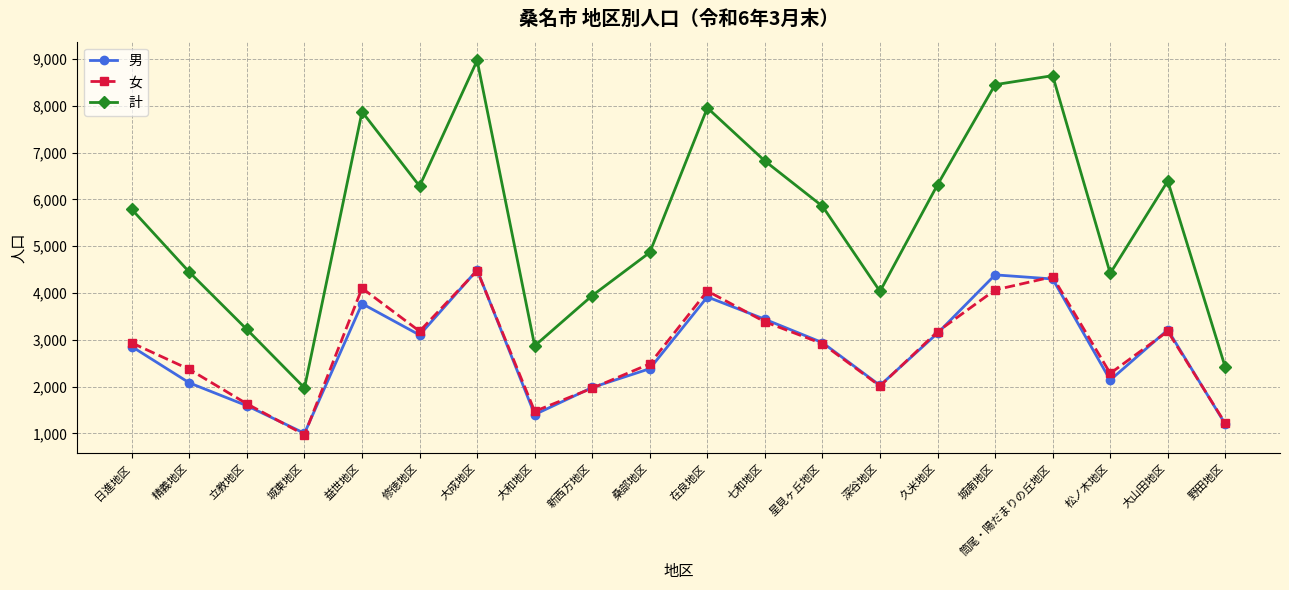

True or false: 女 has more than 1 points higher than both neighbors.

True